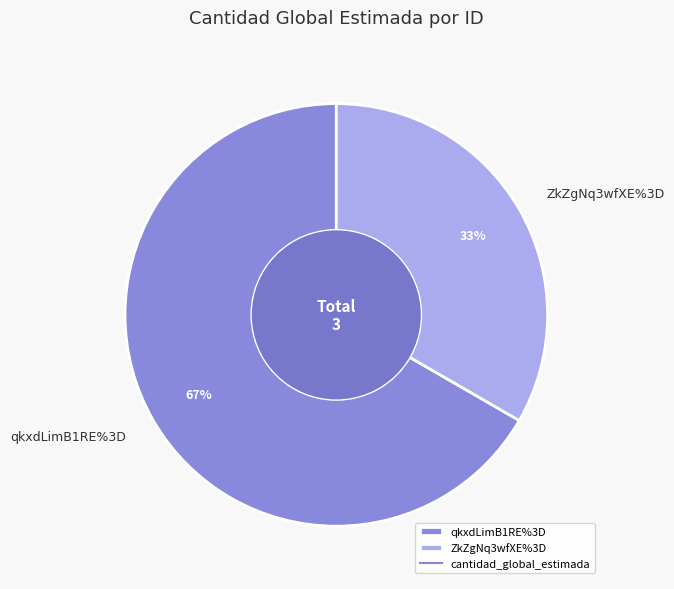

What is the largest slice in the pie chart?

qkxdLimB1RE%3D